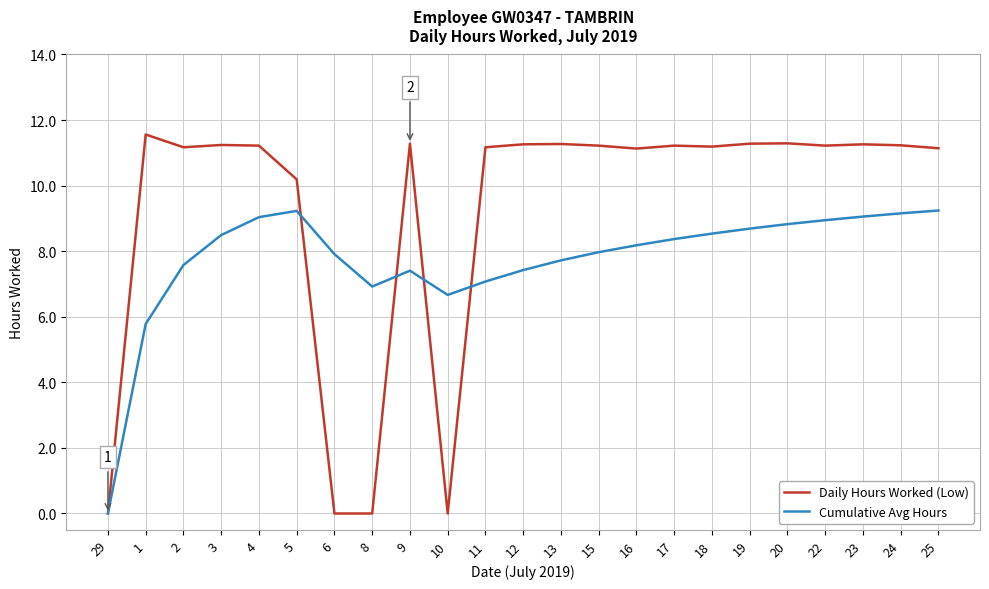

Which series has the largest range (max minus min)?

Daily Hours Worked (Low)